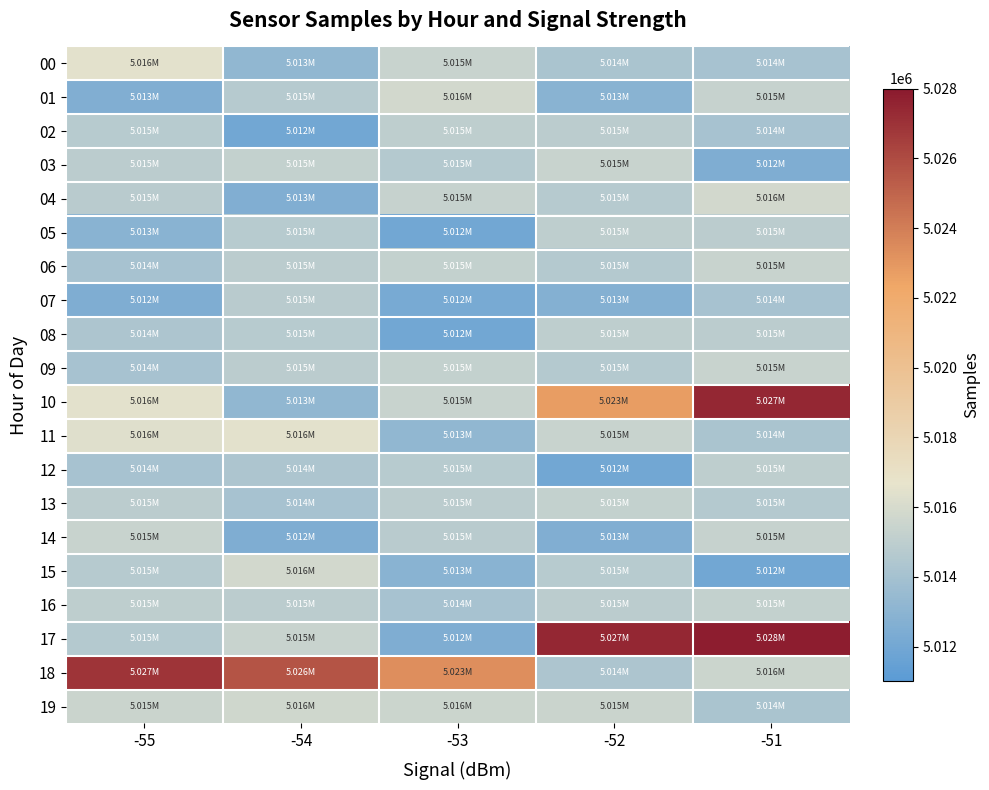

What is the spread (max minus min) of values at -52?

15493